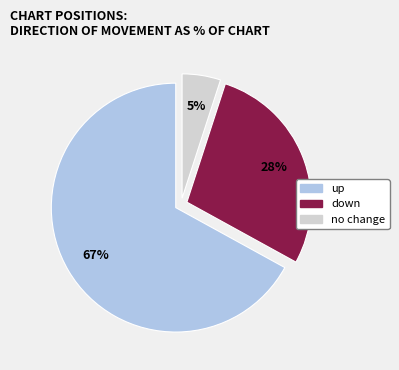

Is there a majority slice in this chart?

Yes